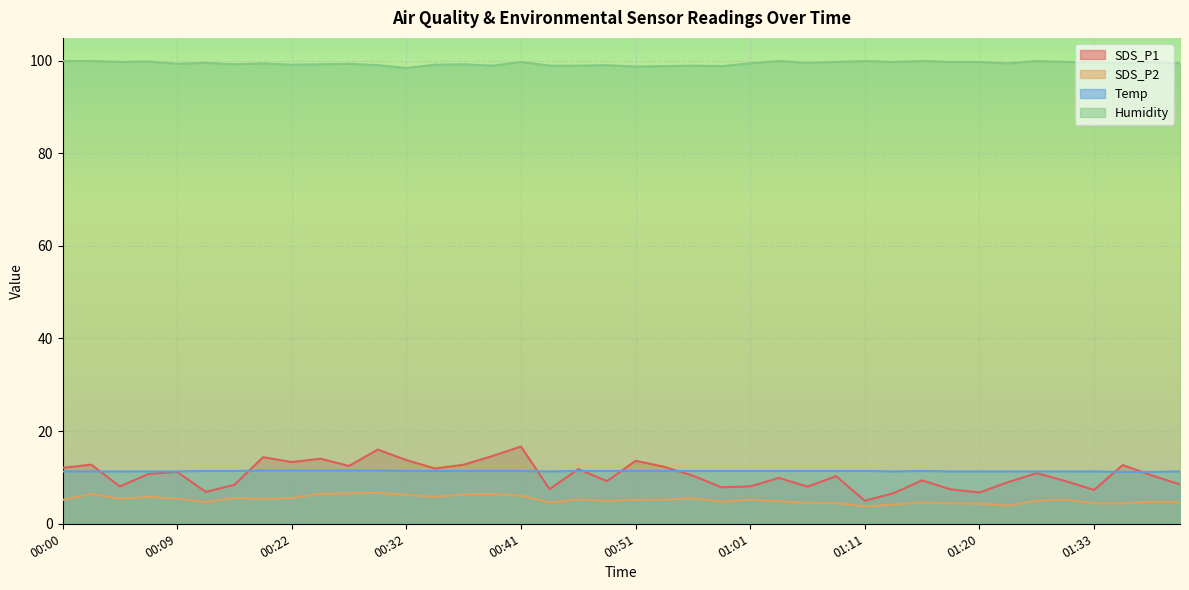

How many lines are shown in the chart?

4